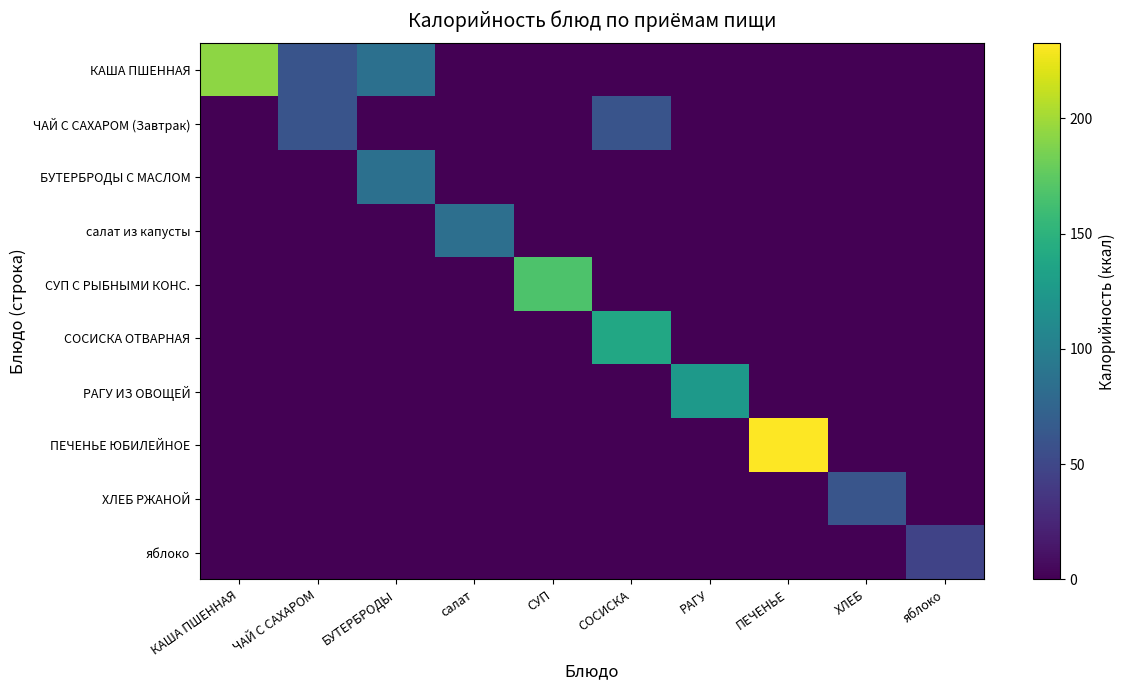

Reading right to left, what are all the values shown in this chart?

КАША ПШЕННАЯ: яблоко=0.0	ХЛЕБ=0.0	ПЕЧЕНЬЕ=0.0	РАГУ=0.0	СОСИСКА=0.0	СУП=0.0	салат=0.0	БУТЕРБРОДЫ=85.5	ЧАЙ С САХАРОМ=60.0	КАША ПШЕННАЯ=193.3
ЧАЙ С САХАРОМ (Завтрак): яблоко=0.0	ХЛЕБ=0.0	ПЕЧЕНЬЕ=0.0	РАГУ=0.0	СОСИСКА=60.0	СУП=0.0	салат=0.0	БУТЕРБРОДЫ=0.0	ЧАЙ С САХАРОМ=60.0	КАША ПШЕННАЯ=0.0
БУТЕРБРОДЫ С МАСЛОМ: яблоко=0.0	ХЛЕБ=0.0	ПЕЧЕНЬЕ=0.0	РАГУ=0.0	СОСИСКА=0.0	СУП=0.0	салат=0.0	БУТЕРБРОДЫ=85.5	ЧАЙ С САХАРОМ=0.0	КАША ПШЕННАЯ=0.0
салат из капусты: яблоко=0.0	ХЛЕБ=0.0	ПЕЧЕНЬЕ=0.0	РАГУ=0.0	СОСИСКА=0.0	СУП=0.0	салат=85.0	БУТЕРБРОДЫ=0.0	ЧАЙ С САХАРОМ=0.0	КАША ПШЕННАЯ=0.0
СУП С РЫБНЫМИ КОНС.: яблоко=0.0	ХЛЕБ=0.0	ПЕЧЕНЬЕ=0.0	РАГУ=0.0	СОСИСКА=0.0	СУП=168.0	салат=0.0	БУТЕРБРОДЫ=0.0	ЧАЙ С САХАРОМ=0.0	КАША ПШЕННАЯ=0.0
СОСИСКА ОТВАРНАЯ: яблоко=0.0	ХЛЕБ=0.0	ПЕЧЕНЬЕ=0.0	РАГУ=0.0	СОСИСКА=139.2	СУП=0.0	салат=0.0	БУТЕРБРОДЫ=0.0	ЧАЙ С САХАРОМ=0.0	КАША ПШЕННАЯ=0.0
РАГУ ИЗ ОВОЩЕЙ: яблоко=0.0	ХЛЕБ=0.0	ПЕЧЕНЬЕ=0.0	РАГУ=125.0	СОСИСКА=0.0	СУП=0.0	салат=0.0	БУТЕРБРОДЫ=0.0	ЧАЙ С САХАРОМ=0.0	КАША ПШЕННАЯ=0.0
ПЕЧЕНЬЕ ЮБИЛЕЙНОЕ: яблоко=0.0	ХЛЕБ=0.0	ПЕЧЕНЬЕ=232.5	РАГУ=0.0	СОСИСКА=0.0	СУП=0.0	салат=0.0	БУТЕРБРОДЫ=0.0	ЧАЙ С САХАРОМ=0.0	КАША ПШЕННАЯ=0.0
ХЛЕБ РЖАНОЙ: яблоко=0.0	ХЛЕБ=61.2	ПЕЧЕНЬЕ=0.0	РАГУ=0.0	СОСИСКА=0.0	СУП=0.0	салат=0.0	БУТЕРБРОДЫ=0.0	ЧАЙ С САХАРОМ=0.0	КАША ПШЕННАЯ=0.0
яблоко: яблоко=47.0	ХЛЕБ=0.0	ПЕЧЕНЬЕ=0.0	РАГУ=0.0	СОСИСКА=0.0	СУП=0.0	салат=0.0	БУТЕРБРОДЫ=0.0	ЧАЙ С САХАРОМ=0.0	КАША ПШЕННАЯ=0.0